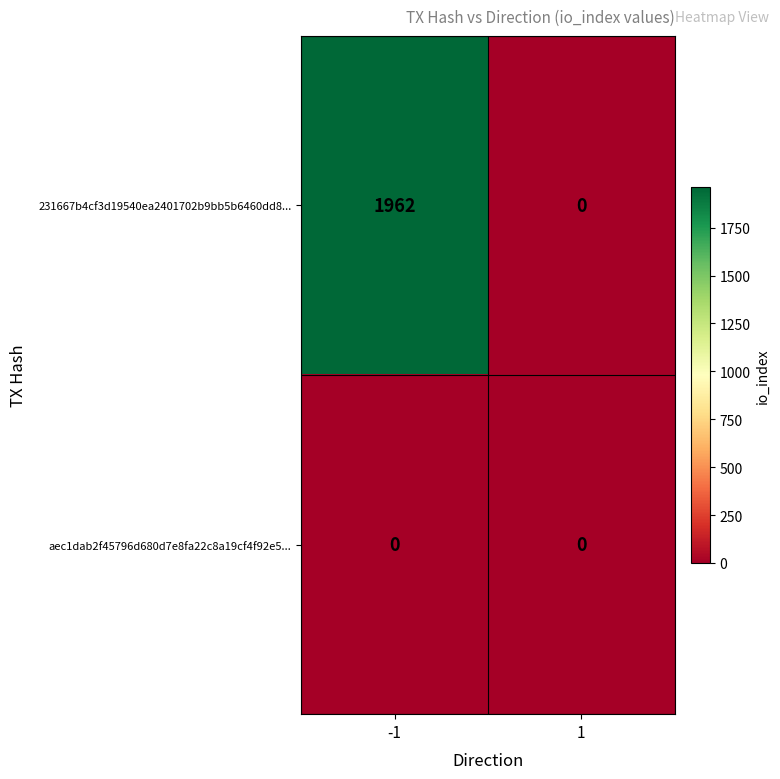

Rank the series by their average value, from lowest to highest.

aec1dab2f45796d680d7e8fa22c8a19cf4f92e5..., 231667b4cf3d19540ea2401702b9bb5b6460dd8...